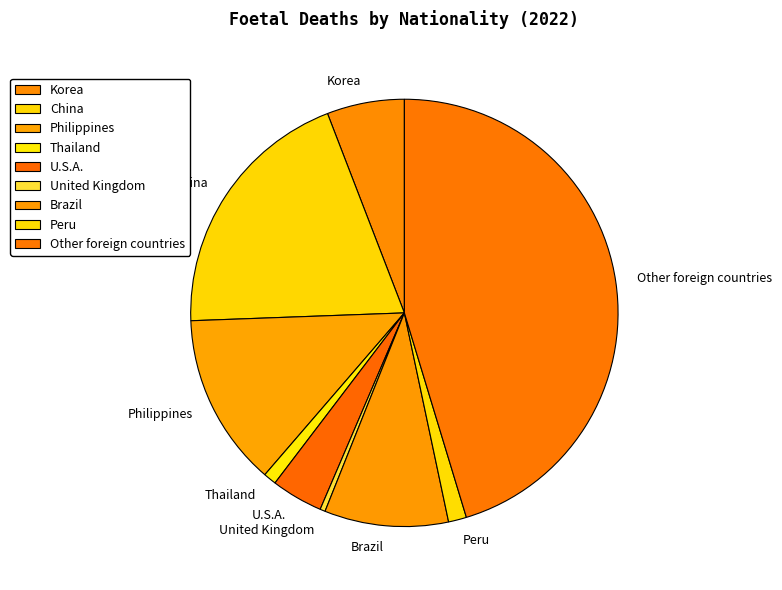

Count the number of slices in the pie.

9